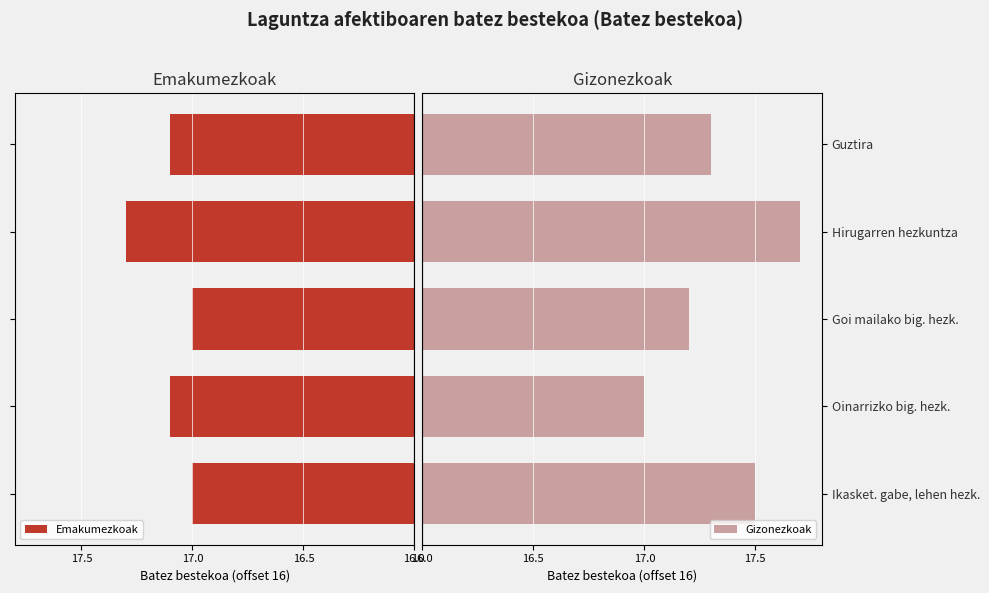

Rank the categories by Gizonezkoak value from lowest to highest.

Oinarrizko big. hezk., Goi mailako big. hezk., Guztira, Ikasket. gabe, lehen hezk., Hirugarren hezkuntza